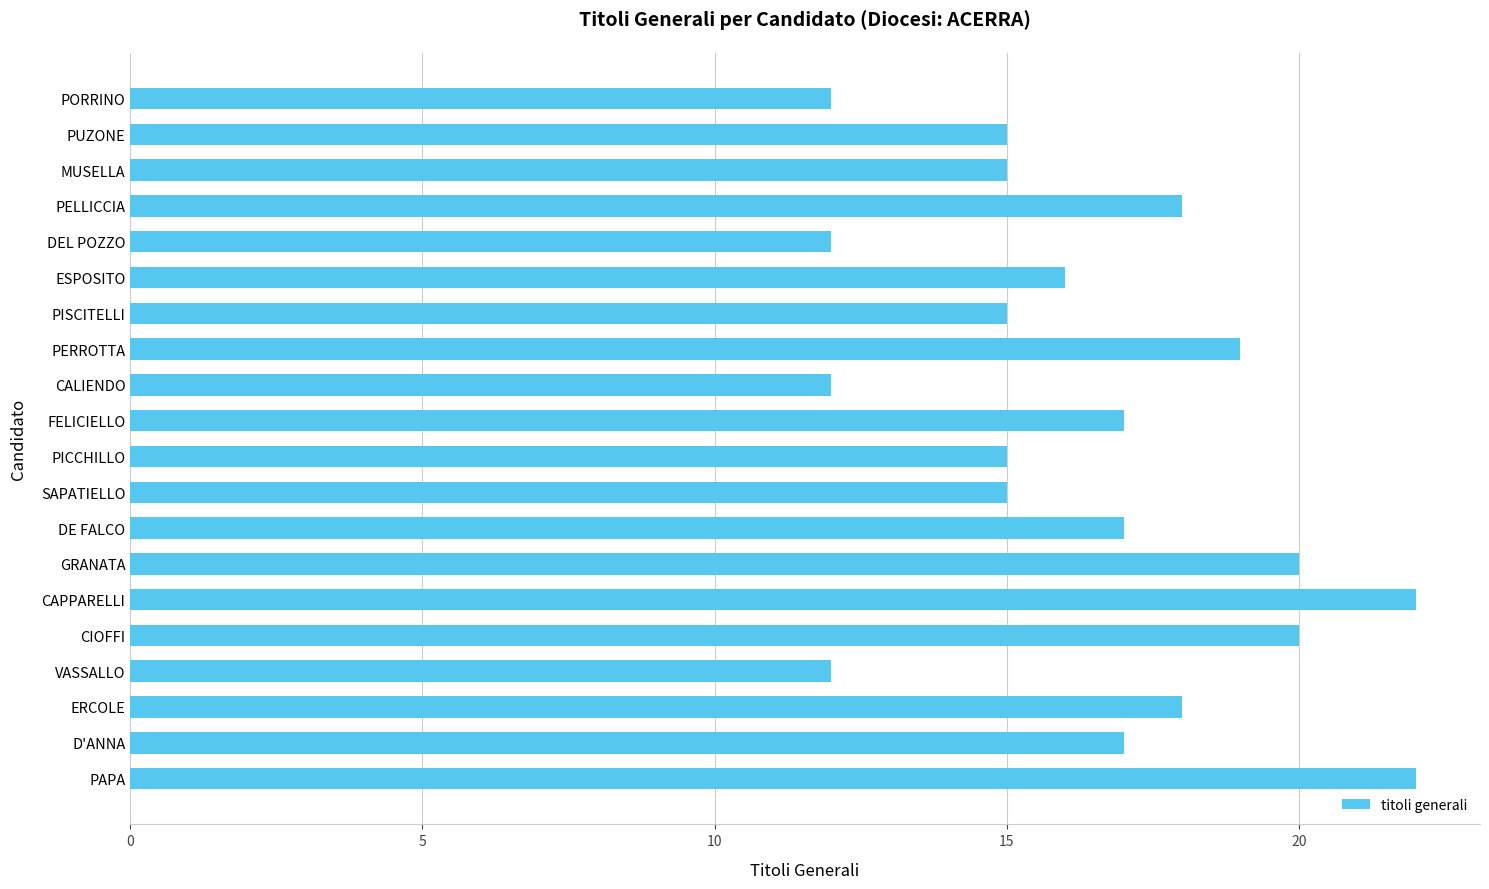

Which has a higher value, CALIENDO or ESPOSITO?

ESPOSITO